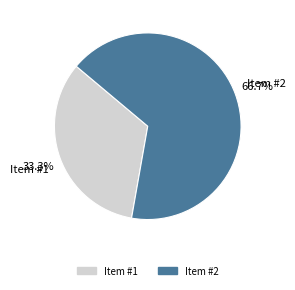

Rank the categories by value from lowest to highest.

Item #1, Item #2